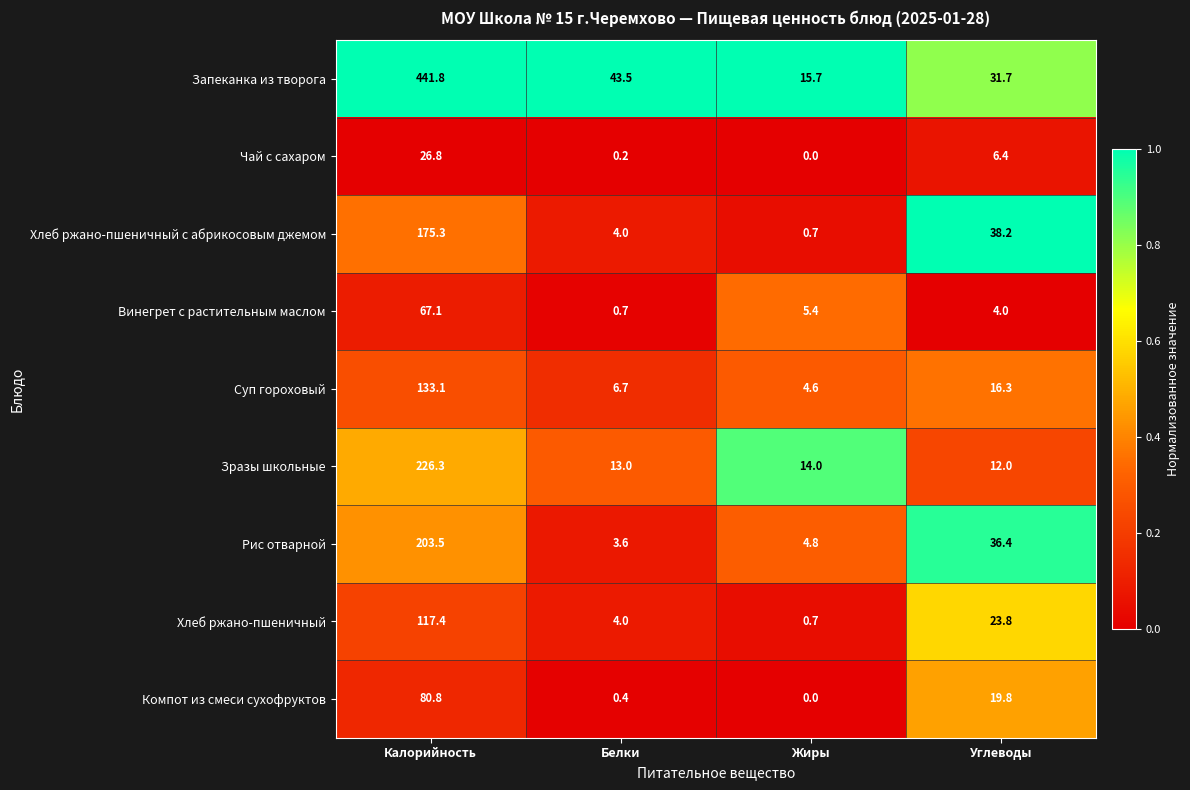

Which category has the lowest value across all series?

Жиры